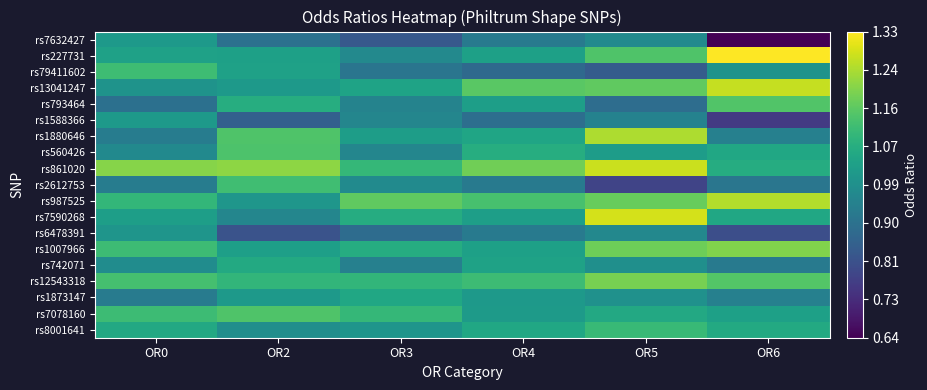

At which category is the sum across all series the highest?

OR5